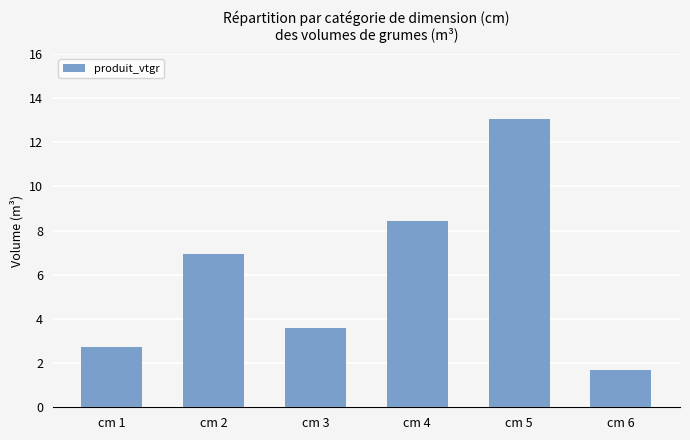

At which category does the chart reach its peak across all series?

cm 5